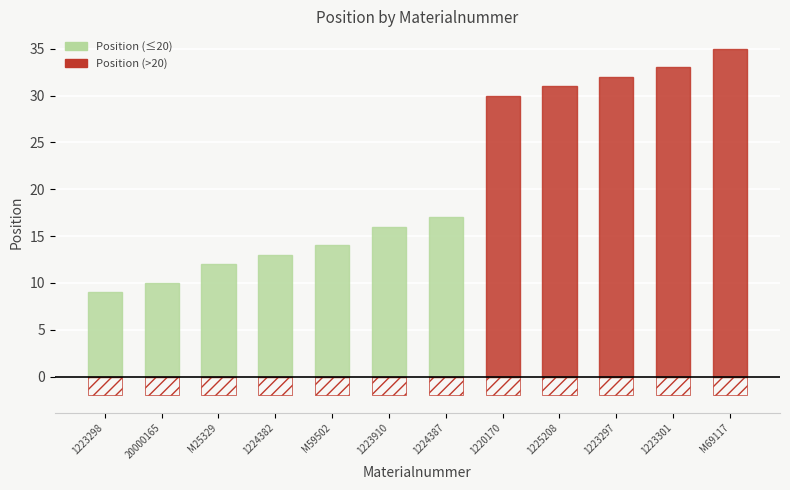

What is the total value across all series at 1220170?

30